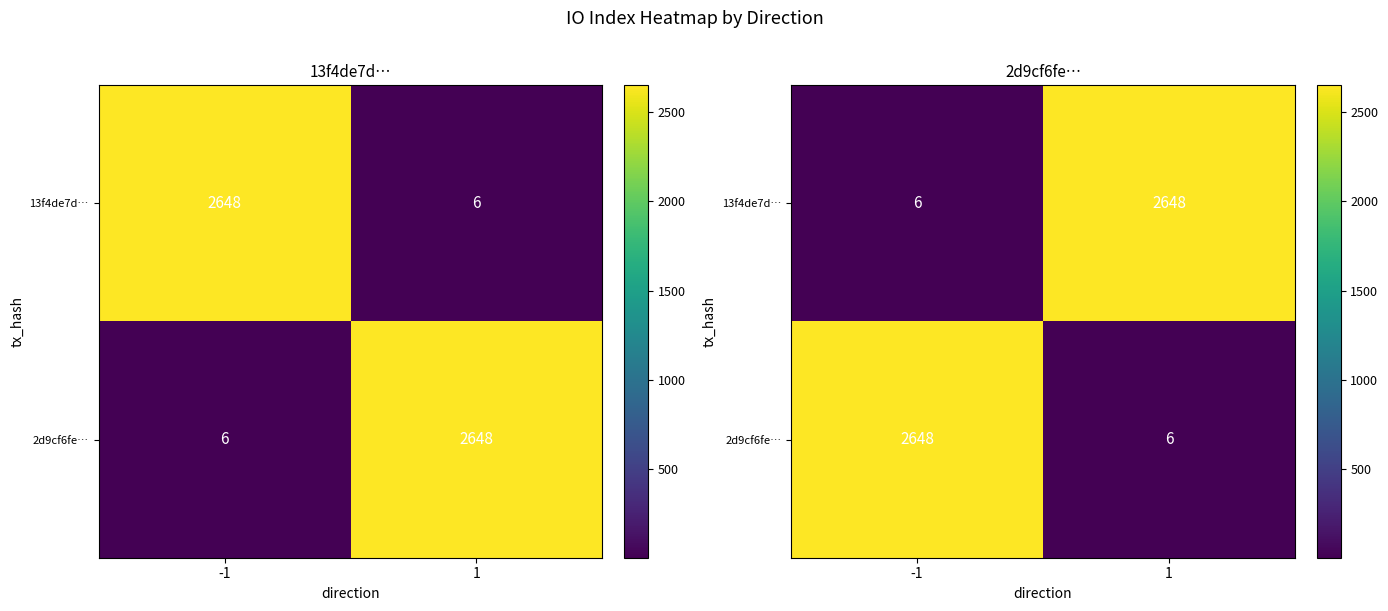

What is the sum of the 2d9cf6fe… values at 1 and -1?

2654